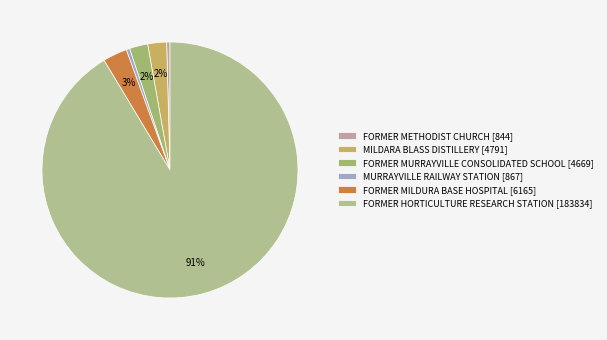

Is FORMER MURRAYVILLE CONSOLIDATED SCHOOL the majority of the pie?

No